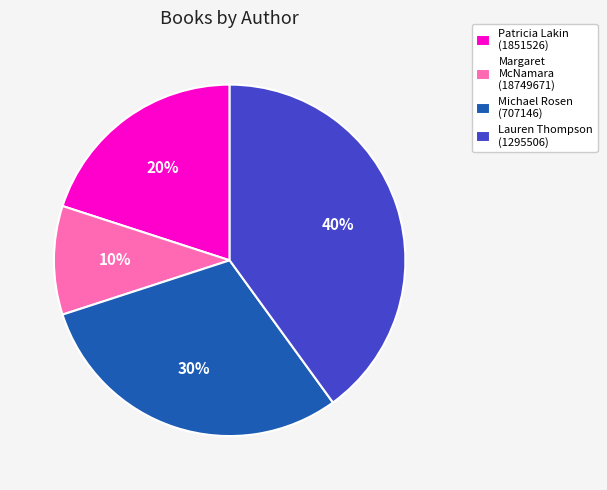

Is Margaret McNamara (18749671) the majority of the pie?

No